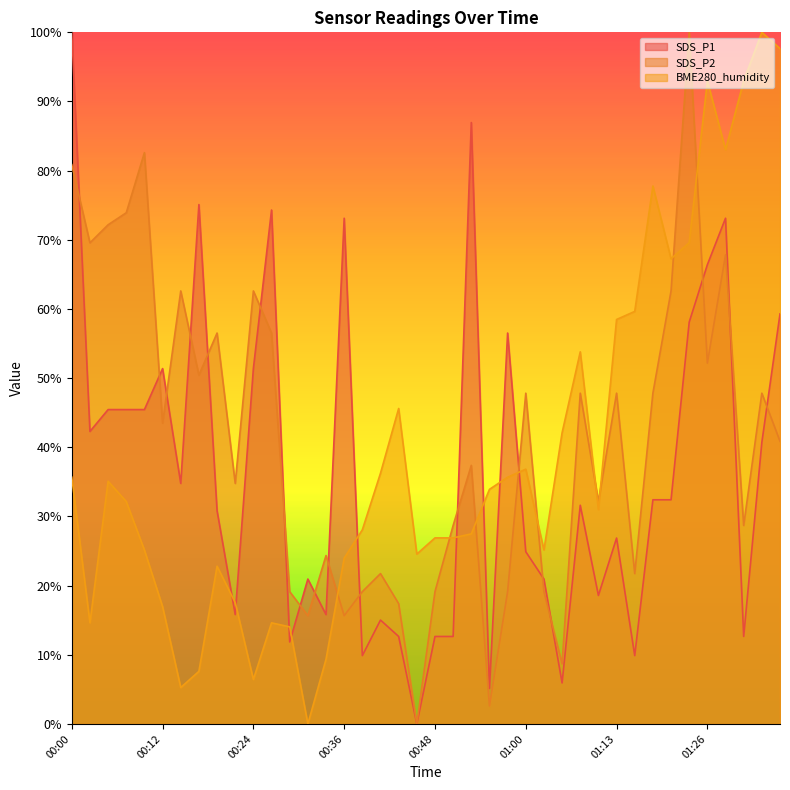

After their last crossing, which series has the higher values: BME280_humidity or SDS_P1?

BME280_humidity